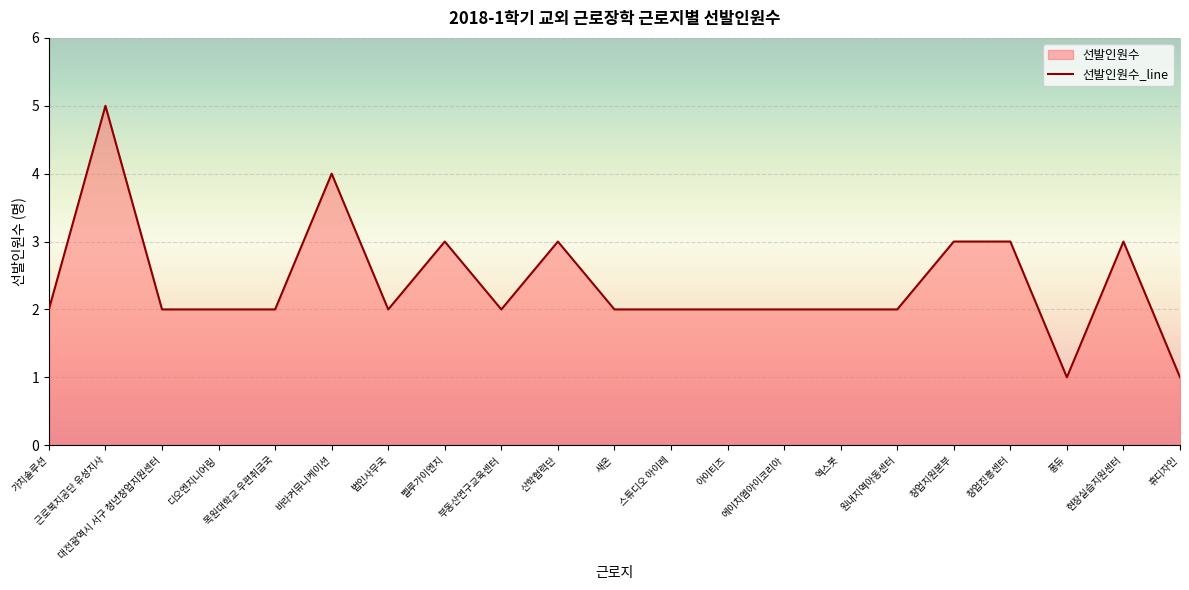

Reading left to right, what are all the values shown in this chart?

가치솔루션=2	근로복지공단 유성지사=5	대전광역시 서구 청년창업지원센터=2	디오엔지니어링=2	목원대학교 우편취급국=2	바라커뮤니케이션=4	법인사무국=2	벨루가이엔지=3	부동산연구교육센터=2	산학협력단=3	새온=2	스튜디오 아이레=2	아이티즈=2	에이치엠아이코리아=2	엑스봇=2	원내지역아동센터=2	창업지원본부=3	창업진흥센터=3	퐁듀=1	현장실습지원센터=3	휴디자인=1